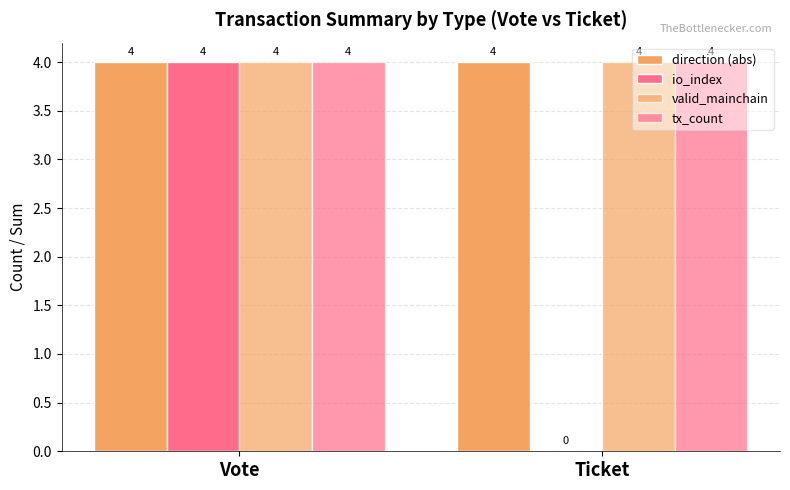

How many groups of bars are there?

2